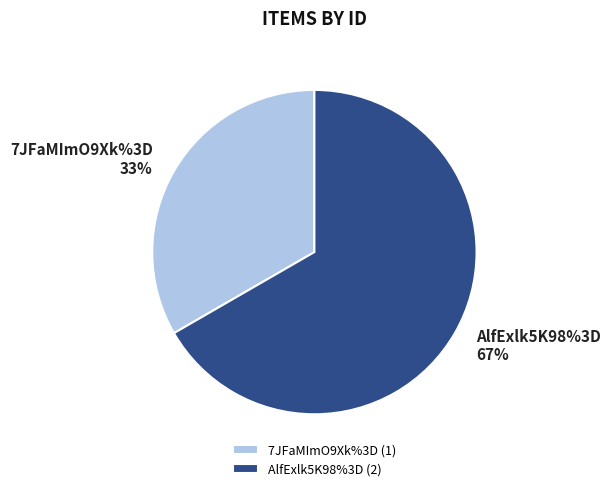

Rank the categories by value from lowest to highest.

7JFaMImO9Xk%3D, AlfExlk5K98%3D